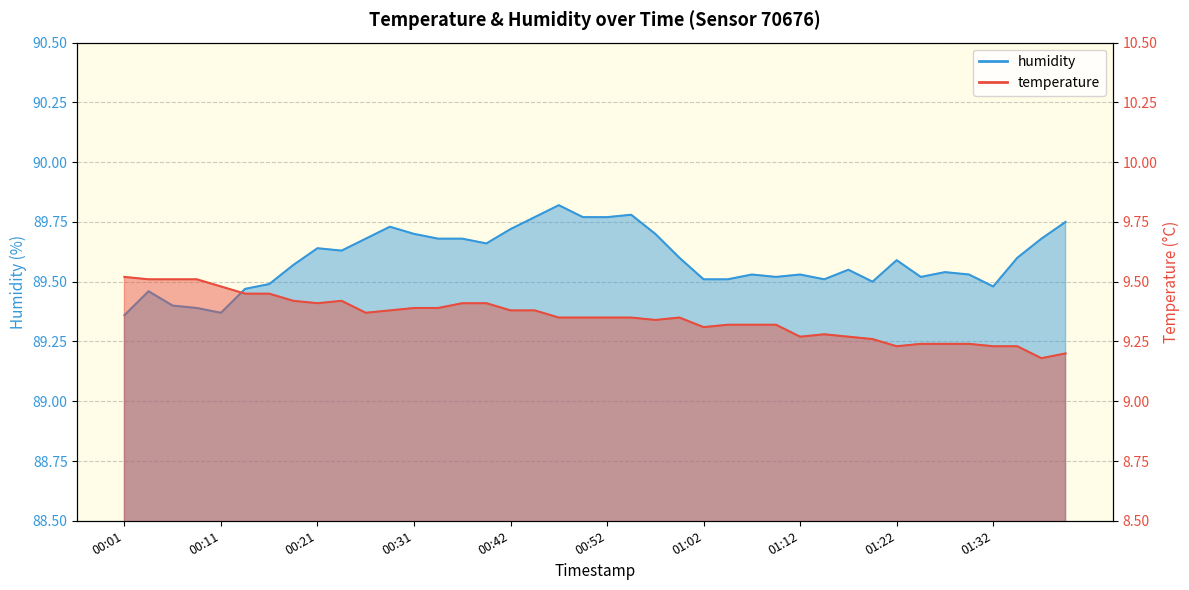

Does the chart display data point markers on the line(s)?

No